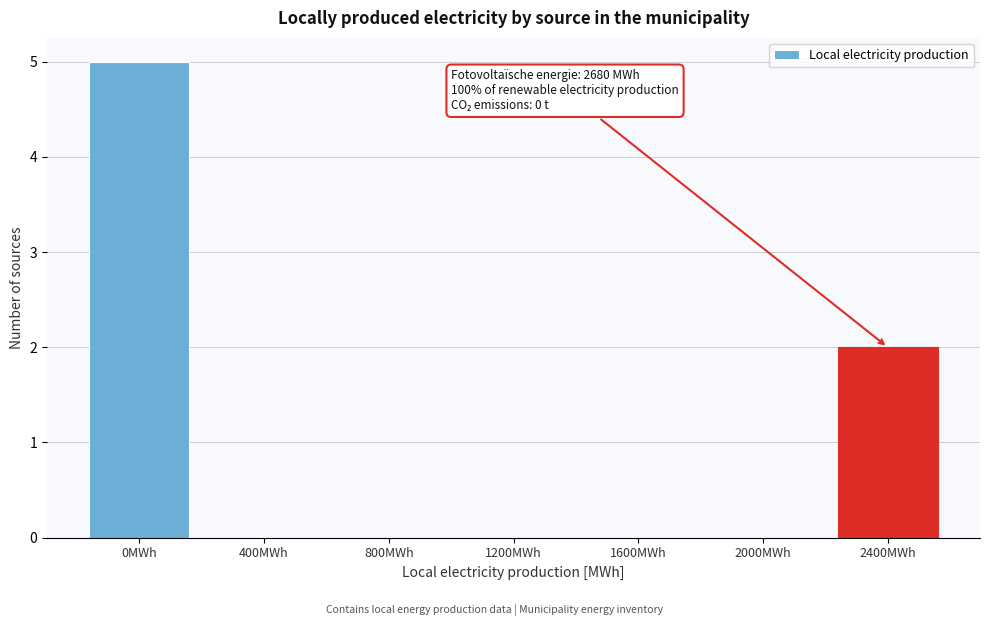

Reading left to right, transcribe all the data shown in this chart.

0MWh=5	400MWh=0	800MWh=0	1200MWh=0	1600MWh=0	2000MWh=0	2400MWh=2